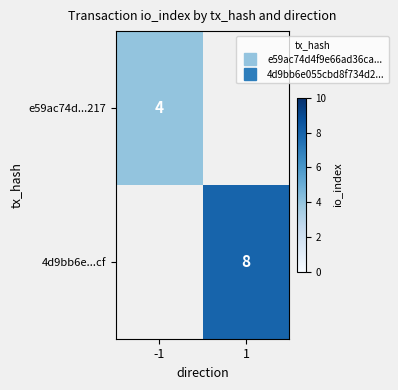

How many values in e59ac74d...217 are above zero?

1